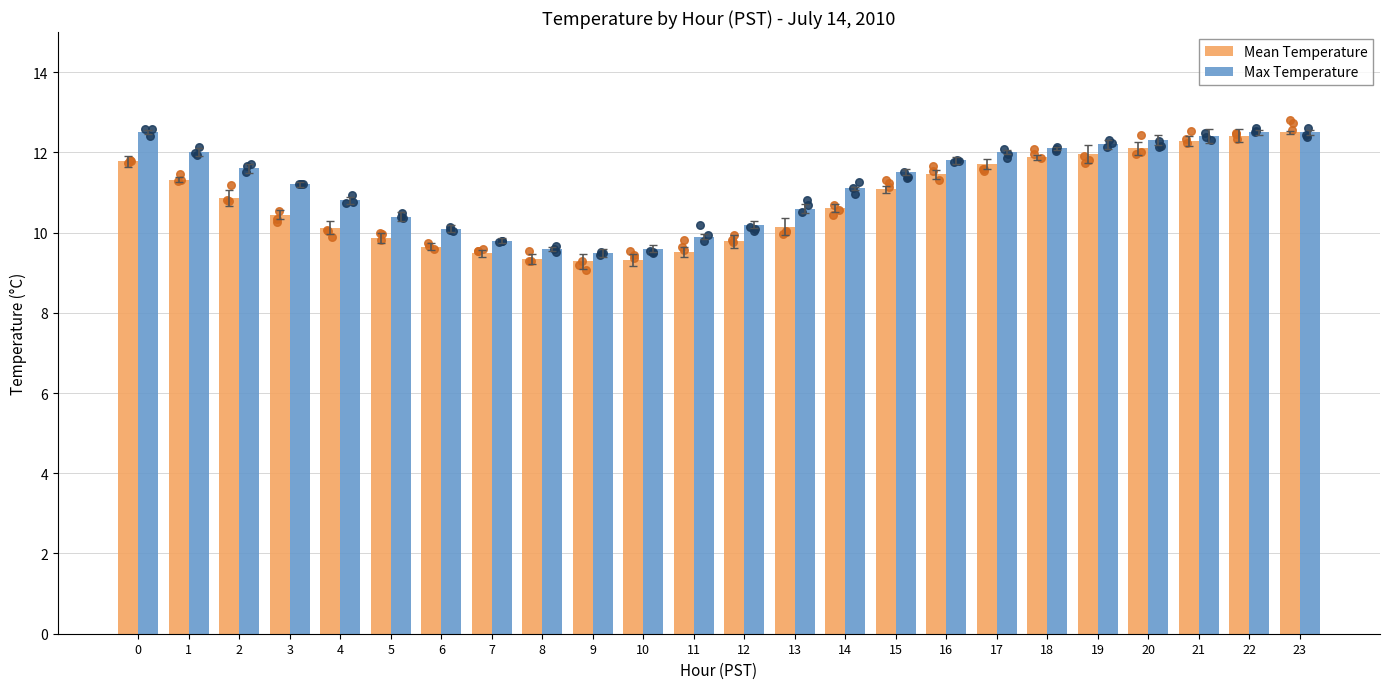

What are all the series names shown in the legend?

Mean Temperature, Max Temperature